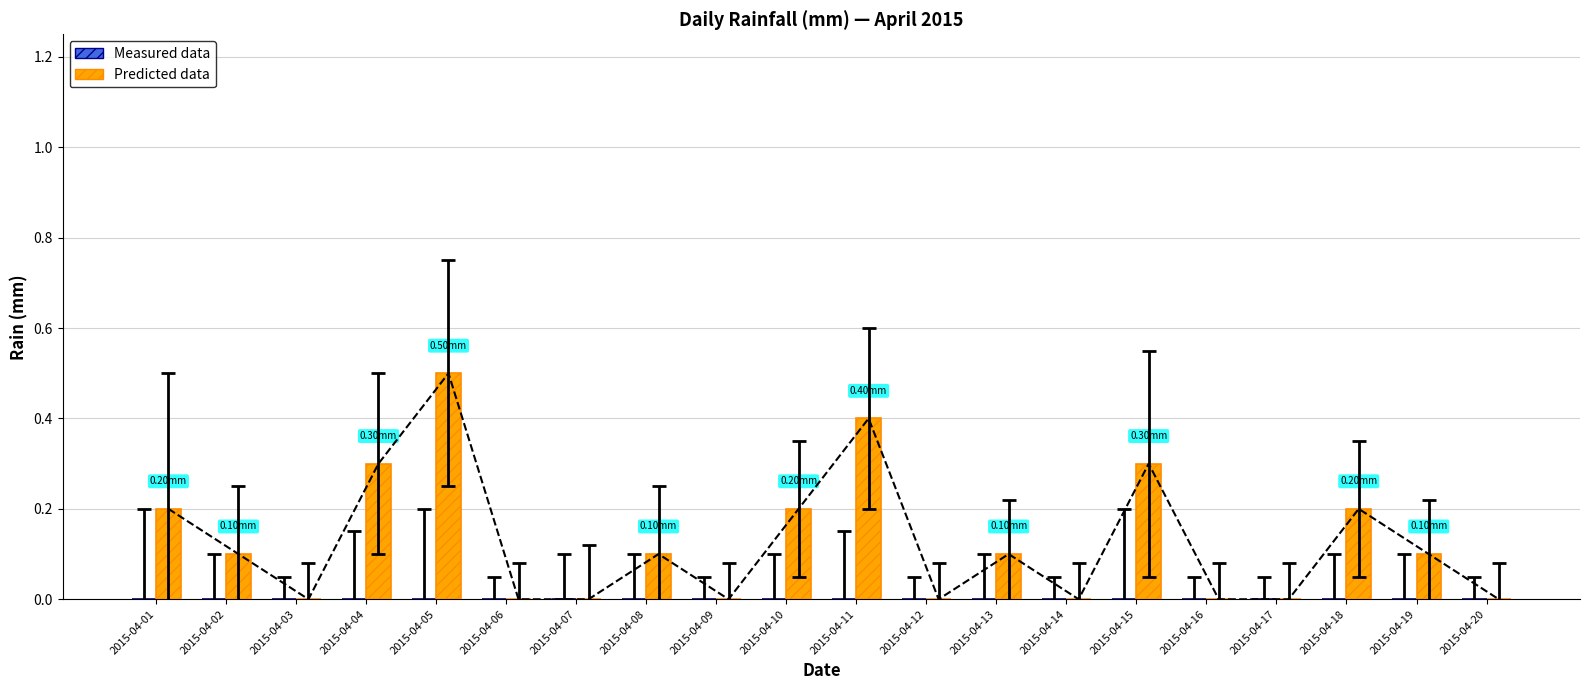

At which category does the chart reach its minimum across all series?

2015-04-01